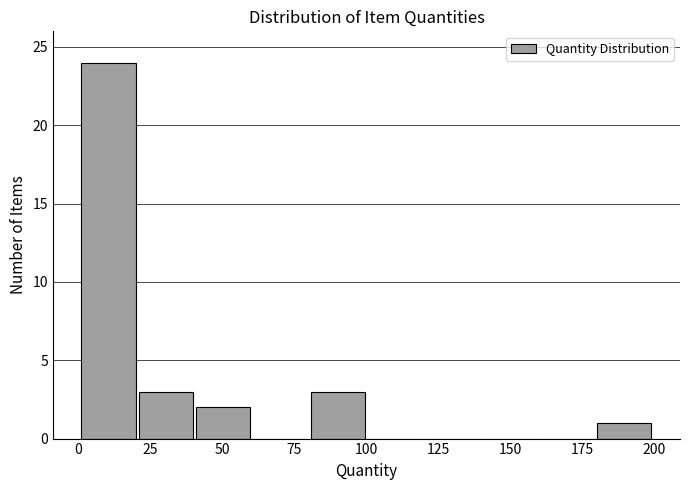

Read against the x-axis, roughly where is the centre of the tallest bar?

10